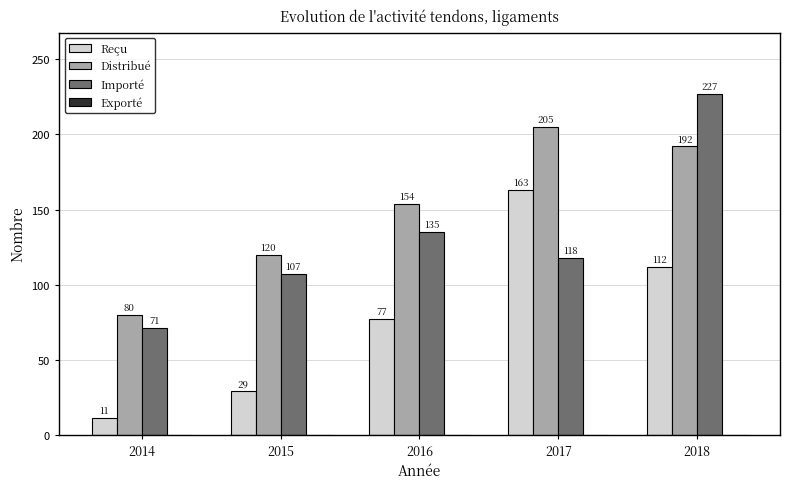

Reading right to left, what are all the values shown in this chart?

Reçu: 112	163	77	29	11
Distribué: 192	205	154	120	80
Importé: 227	118	135	107	71